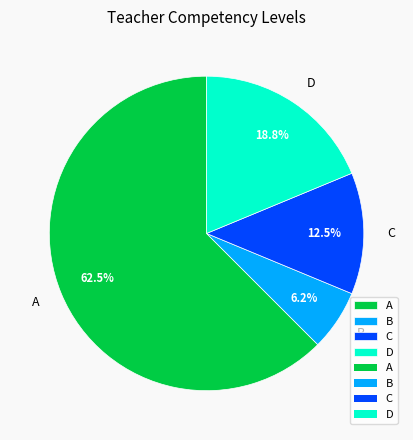

Which category has the biggest portion of the pie?

A